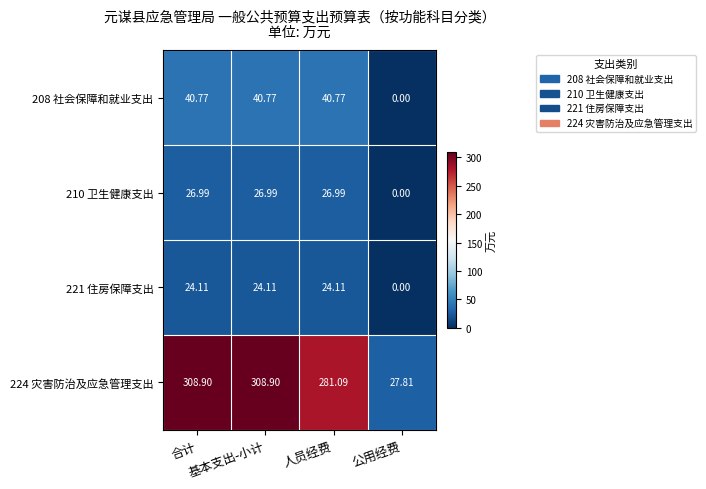

How many series are shown in this chart?

4